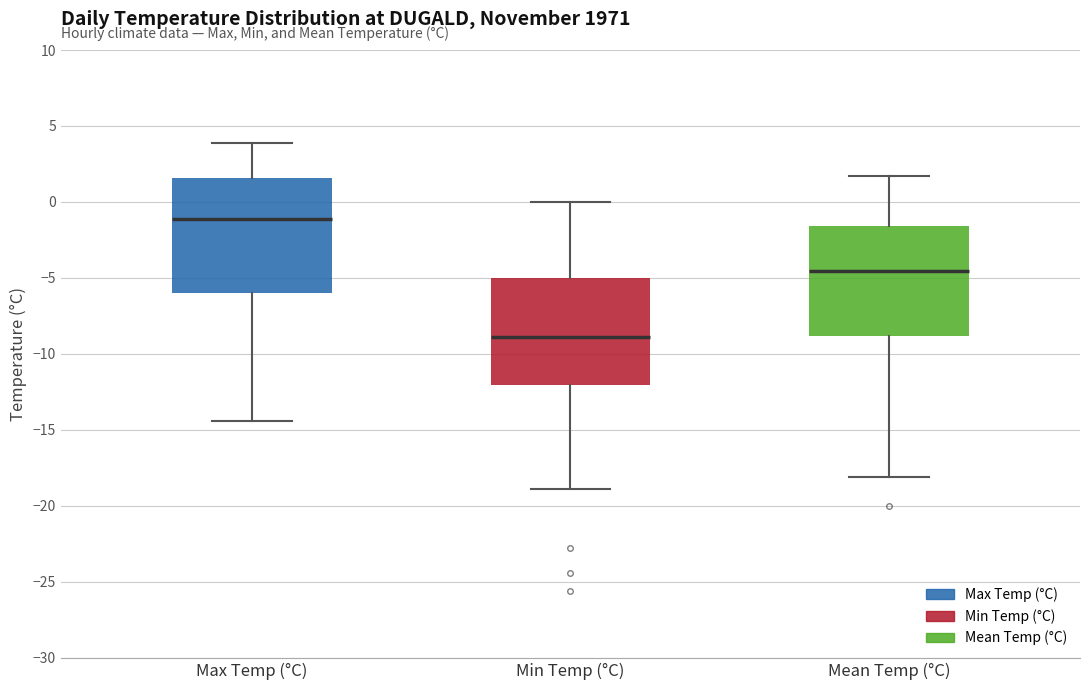

Reading left to right, transcribe this box plot: for each box, give where its median line is, the range the box spans, and where its two whiskers end, as read against the y-axis. The values are not printed on the chart, so give them approximately, as read against the axis.

Max Temp (°C): median -1.0, box -6.0 to 1.5, whiskers -14.5 to 4.0
Min Temp (°C): median -9.0, box -12.0 to -5.0, whiskers -19.0 to 0.0
Mean Temp (°C): median -4.5, box -9.0 to -1.5, whiskers -18.0 to 1.5